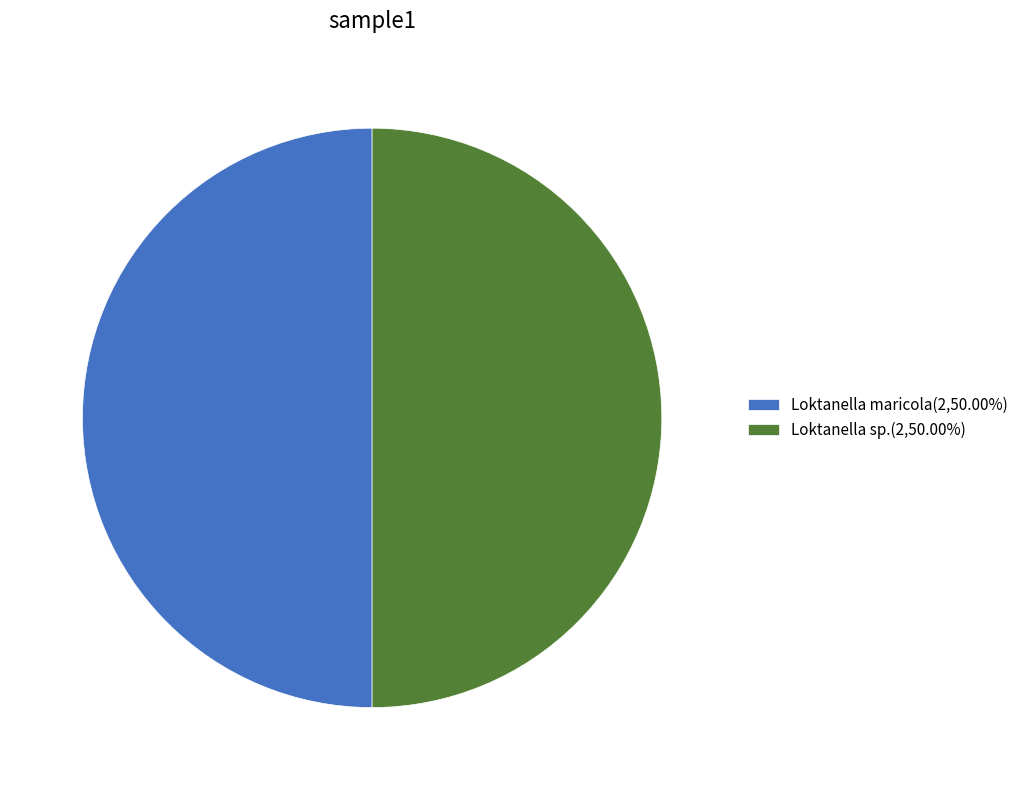

Approximately how many times larger is the value at Loktanella sp.(2,50.00%) compared to Loktanella maricola(2,50.00%)?

1.0